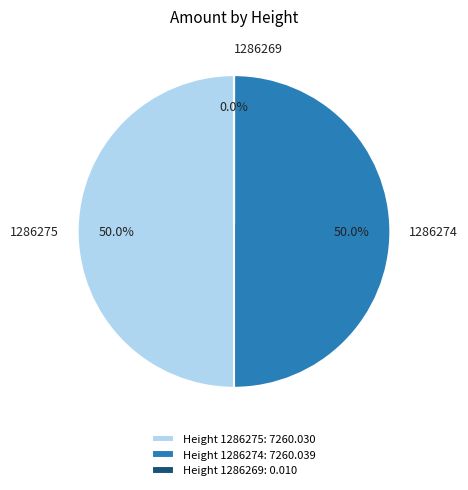

To the nearest percent, what percentage of the pie is 1286275?

50%